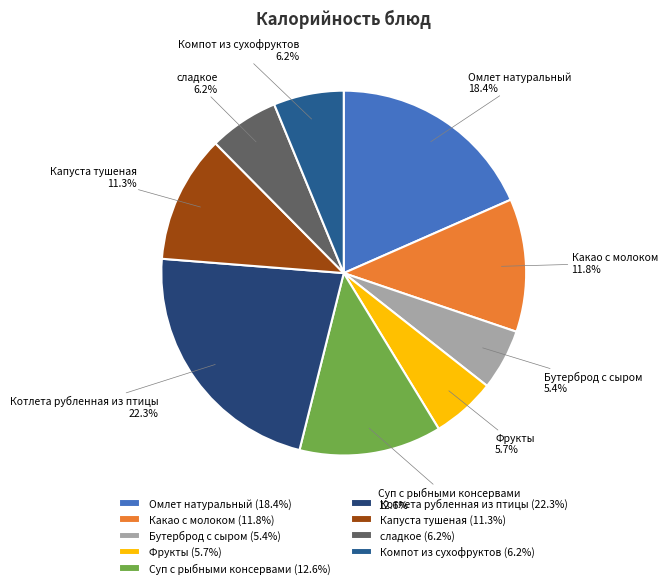

What is the ratio of the value at сладкое to the value at Капуста тушеная?

0.5